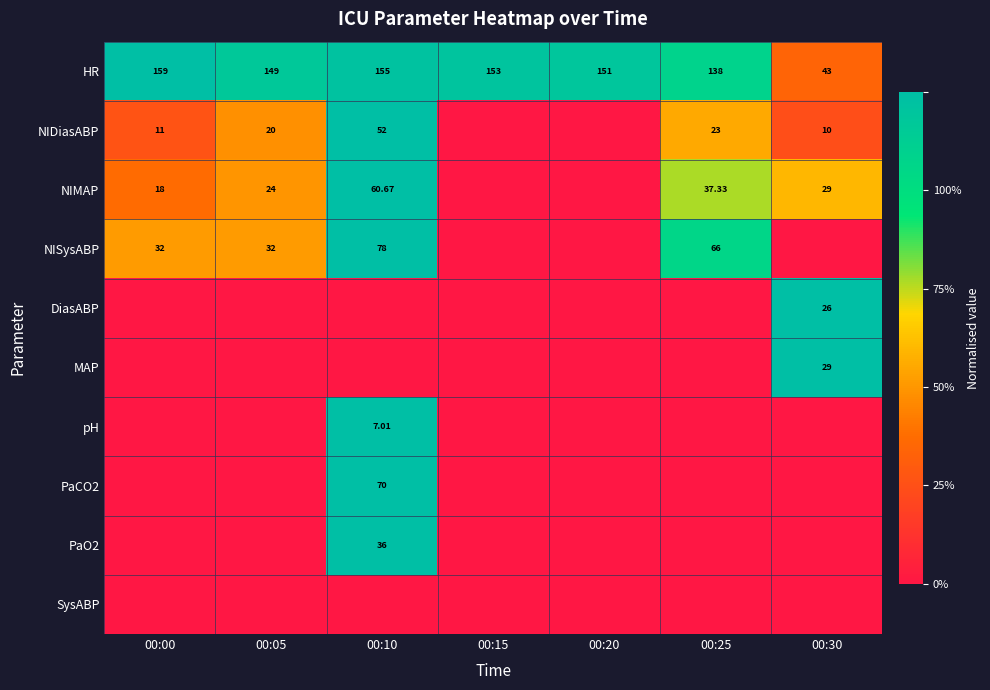

Is the value of NIDiasABP at 00:25 greater than the value of NIMAP at 00:10?

No